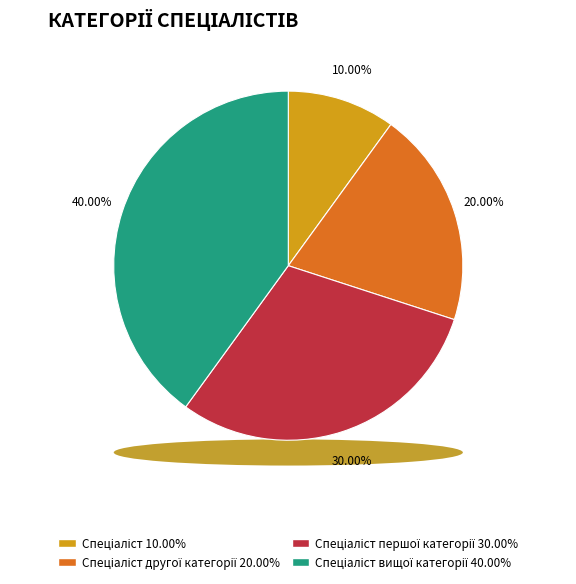

To the nearest percent, what is the average slice percentage?

25%